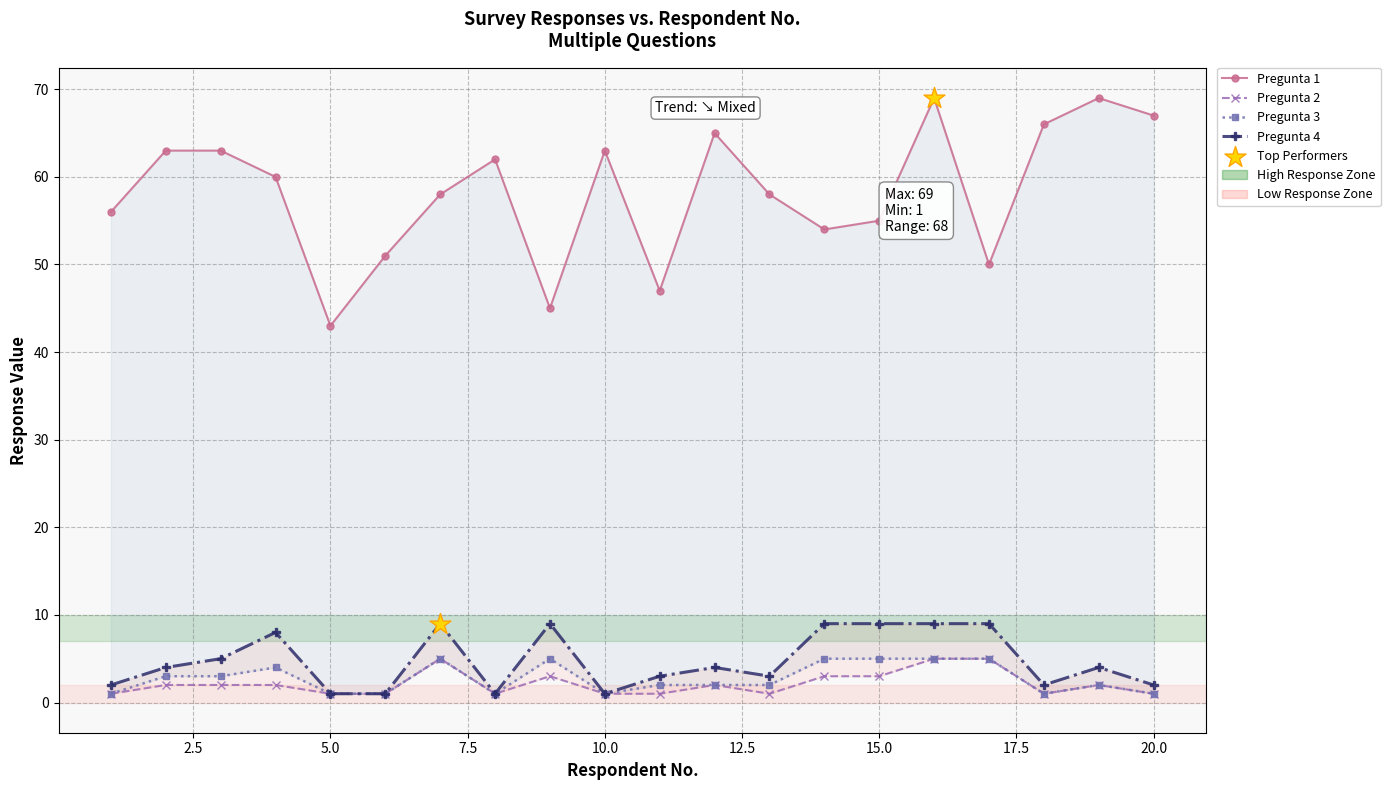

At how many categories does at least one series exceed 38?

20